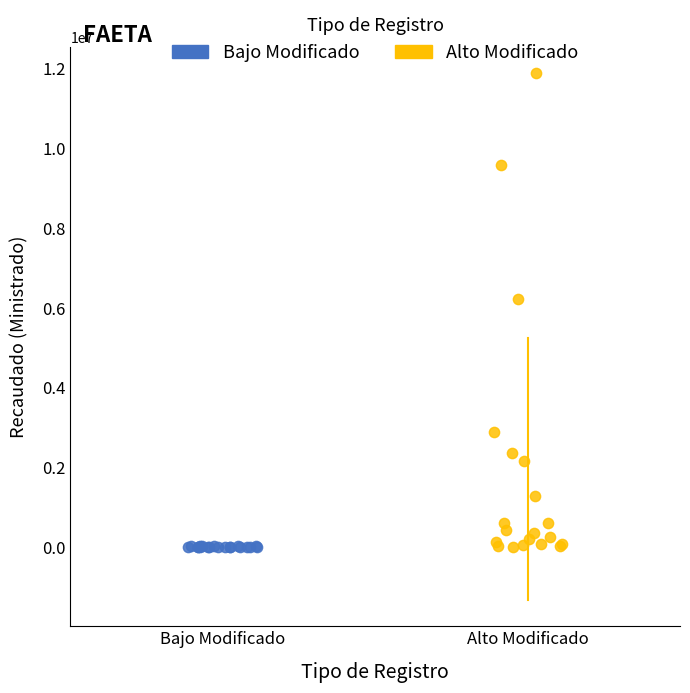

Which series reaches the maximum Y coordinate?

Alto Modificado